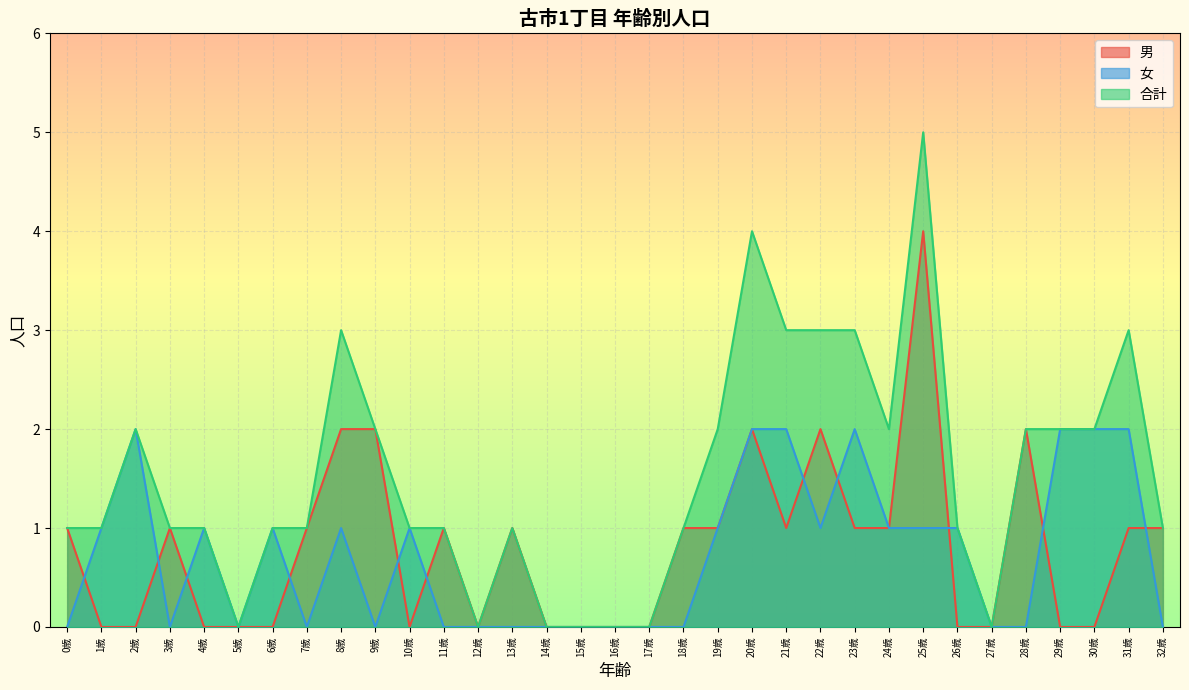

Reading left to right, list all the values displayed in this chart.

男: 0歳=1	1歳=0	2歳=0	3歳=1	4歳=0	5歳=0	6歳=0	7歳=1	8歳=2	9歳=2	10歳=0	11歳=1	12歳=0	13歳=1	14歳=0	15歳=0	16歳=0	17歳=0	18歳=1	19歳=1	20歳=2	21歳=1	22歳=2	23歳=1	24歳=1	25歳=4	26歳=0	27歳=0	28歳=2	29歳=0	30歳=0	31歳=1	32歳=1
女: 0歳=0	1歳=1	2歳=2	3歳=0	4歳=1	5歳=0	6歳=1	7歳=0	8歳=1	9歳=0	10歳=1	11歳=0	12歳=0	13歳=0	14歳=0	15歳=0	16歳=0	17歳=0	18歳=0	19歳=1	20歳=2	21歳=2	22歳=1	23歳=2	24歳=1	25歳=1	26歳=1	27歳=0	28歳=0	29歳=2	30歳=2	31歳=2	32歳=0
合計: 0歳=1	1歳=1	2歳=2	3歳=1	4歳=1	5歳=0	6歳=1	7歳=1	8歳=3	9歳=2	10歳=1	11歳=1	12歳=0	13歳=1	14歳=0	15歳=0	16歳=0	17歳=0	18歳=1	19歳=2	20歳=4	21歳=3	22歳=3	23歳=3	24歳=2	25歳=5	26歳=1	27歳=0	28歳=2	29歳=2	30歳=2	31歳=3	32歳=1